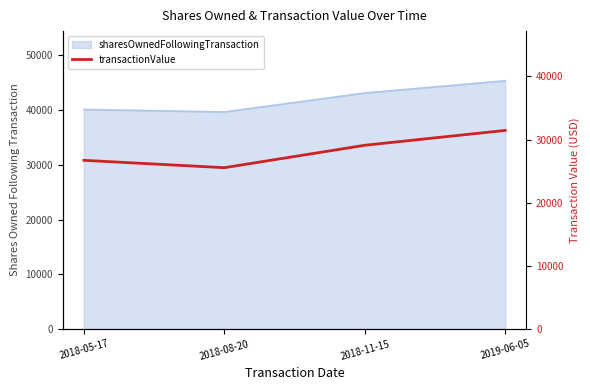

Approximately how many times larger is the value at 2018-08-20 compared to 2018-05-17?

1.0